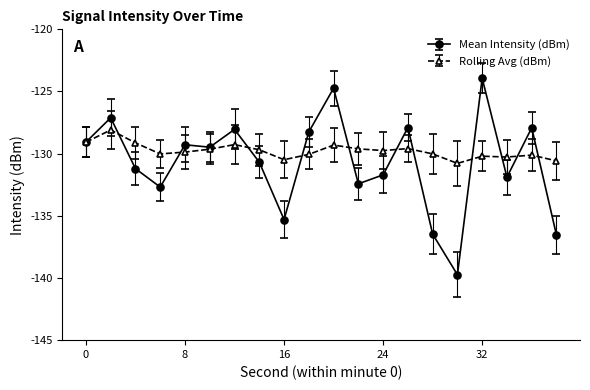

How many data points does each series have?

20